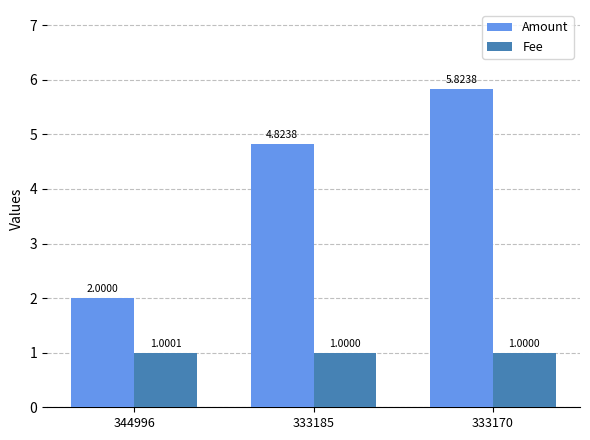

How many distinct data groups are displayed?

2